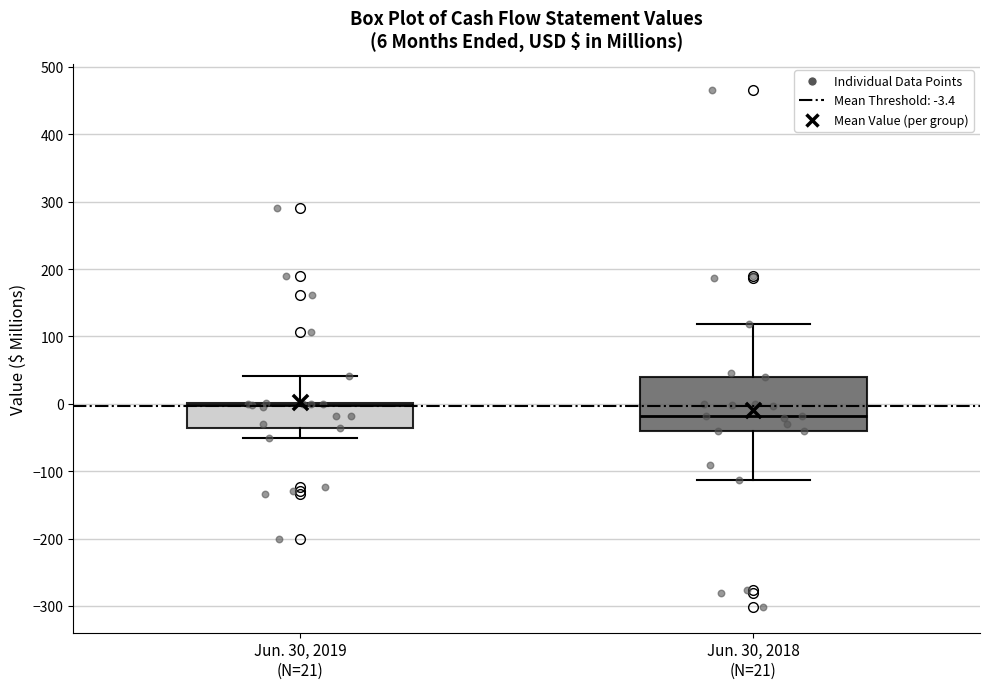

Which box is the tallest, from its lower edge to its upper edge?

Jun. 30, 2018 (N=21)